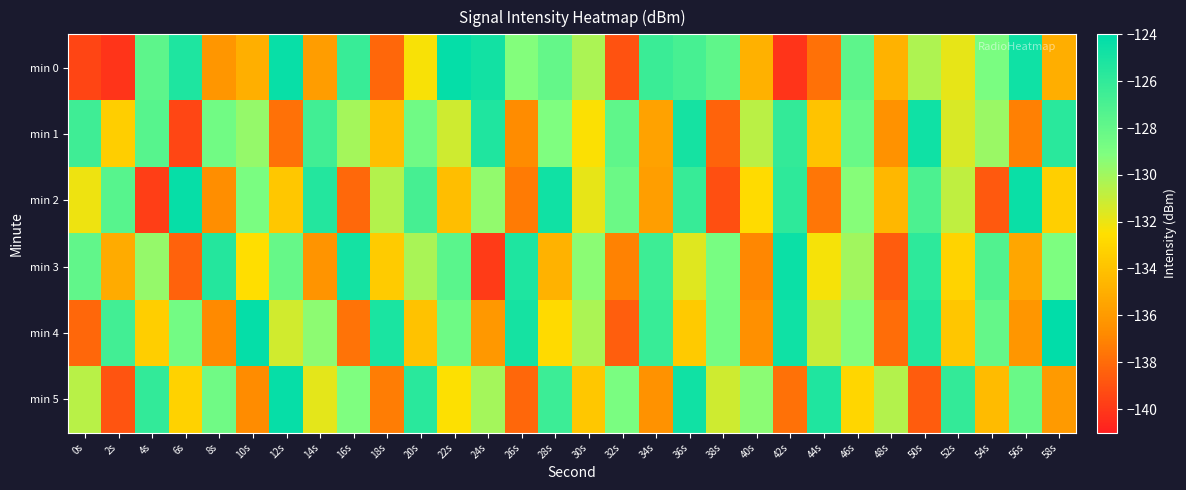

Reading right to left, transcribe all the data shown in this chart.

min 0: 58s=-135.0	56s=-124.6	54s=-128.9	52s=-131.9	50s=-130.3	48s=-134.8	46s=-127.8	44s=-137.8	42s=-140.2	40s=-134.8	38s=-127.8	36s=-126.9	34s=-126.4	32s=-138.9	30s=-130.3	28s=-128.0	26s=-129.2	24s=-124.8	22s=-124.2	20s=-132.4	18s=-138.2	16s=-126.3	14s=-135.9	12s=-124.4	10s=-134.9	8s=-136.2	6s=-125.2	4s=-127.8	2s=-140.2	0s=-139.5
min 1: 58s=-125.7	56s=-137.2	54s=-129.8	52s=-131.5	50s=-124.6	48s=-136.4	46s=-128.2	44s=-133.9	42s=-126.1	40s=-130.7	38s=-138.3	36s=-124.9	34s=-135.6	32s=-127.8	30s=-132.4	28s=-129.1	26s=-136.7	24s=-125.3	22s=-131.2	20s=-128.5	18s=-134.1	16s=-130.1	14s=-126.7	12s=-137.8	10s=-129.7	8s=-128.5	6s=-139.5	4s=-127.5	2s=-133.4	0s=-126.5
min 2: 58s=-133.3	56s=-124.4	54s=-138.7	52s=-130.8	50s=-127.1	48s=-134.5	46s=-129.3	44s=-137.6	42s=-125.9	40s=-132.7	38s=-139.1	36s=-126.2	34s=-135.8	32s=-128.3	30s=-131.9	28s=-124.7	26s=-137.4	24s=-129.6	22s=-134.2	20s=-126.8	18s=-130.5	16s=-138.1	14s=-125.4	12s=-133.7	10s=-128.9	8s=-136.6	6s=-124.3	4s=-139.8	2s=-127.5	0s=-132.1
min 3: 58s=-129.0	56s=-135.4	54s=-127.3	52s=-133.1	50s=-125.8	48s=-138.6	46s=-130.0	44s=-132.3	42s=-124.5	40s=-136.9	38s=-128.8	36s=-131.7	34s=-126.5	32s=-137.1	30s=-129.4	28s=-134.8	26s=-125.2	24s=-139.9	22s=-127.6	20s=-130.2	18s=-133.5	16s=-124.8	14s=-136.3	12s=-128.1	10s=-132.6	8s=-125.5	6s=-138.4	4s=-129.7	2s=-135.1	0s=-127.9
min 4: 58s=-124.1	56s=-136.2	54s=-128.0	52s=-133.8	50s=-125.4	48s=-137.9	46s=-129.2	44s=-131.0	42s=-124.6	40s=-136.5	38s=-128.7	36s=-133.6	34s=-126.3	32s=-138.5	30s=-130.3	28s=-132.8	26s=-124.9	24s=-136.1	22s=-128.4	20s=-134.0	18s=-125.1	16s=-137.7	14s=-129.5	12s=-131.3	10s=-124.2	8s=-136.8	6s=-128.6	4s=-133.4	2s=-126.7	0s=-138.2
min 5: 58s=-136.0	56s=-128.2	54s=-134.3	52s=-126.1	50s=-138.6	48s=-130.5	46s=-133.0	44s=-125.3	42s=-137.8	40s=-129.4	38s=-131.2	36s=-124.7	34s=-136.4	32s=-128.9	30s=-133.7	28s=-126.4	26s=-138.2	24s=-130.1	22s=-132.5	20s=-125.7	18s=-137.3	16s=-129.1	14s=-131.8	12s=-124.3	10s=-136.7	8s=-128.5	6s=-133.2	4s=-126.0	2s=-138.9	0s=-130.6